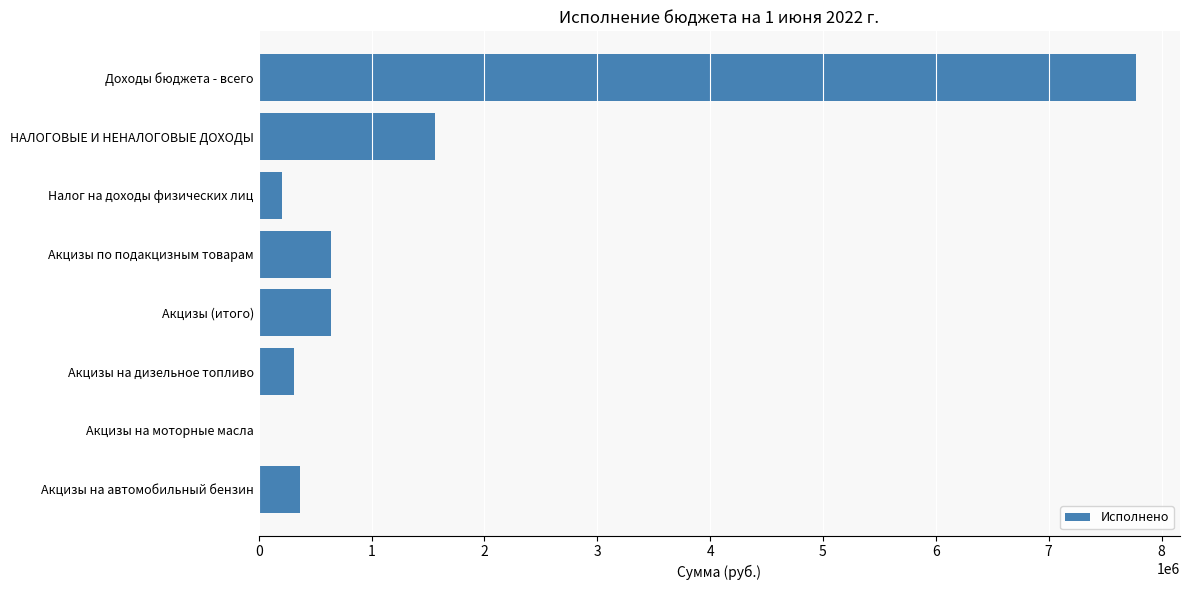

What is the sum of the values at Налог на доходы физических лиц and Доходы бюджета - всего?

7981527.9